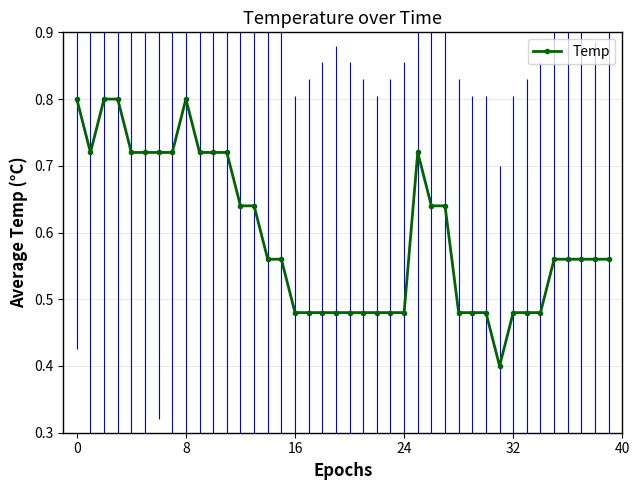

What is the difference between the second highest and minimum values?

0.4